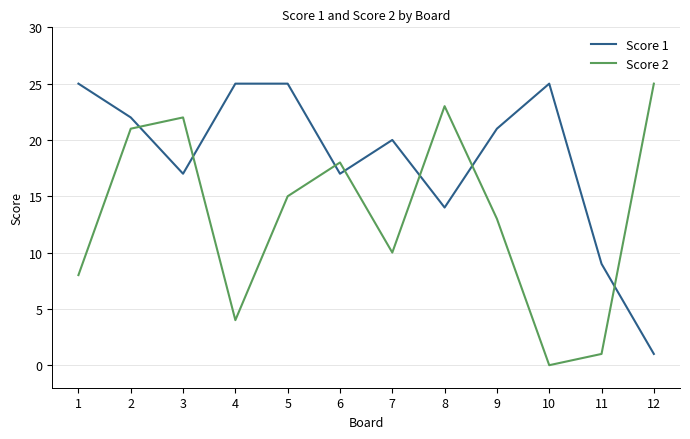

Reading right to left, transcribe all the data shown in this chart.

Score 1: 12=1	11=9	10=25	9=21	8=14	7=20	6=17	5=25	4=25	3=17	2=22	1=25
Score 2: 12=25	11=1	10=0	9=13	8=23	7=10	6=18	5=15	4=4	3=22	2=21	1=8